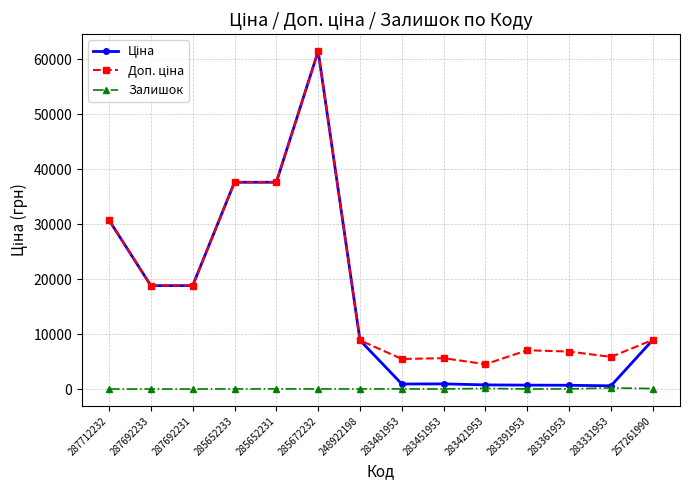

The Залишок series shows 0.0 at 287692233. True or false?

True